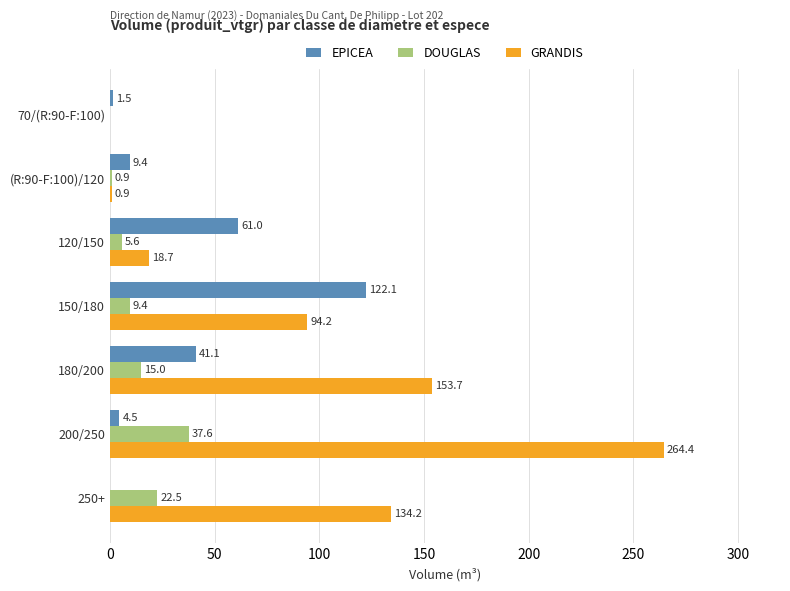

Which series changed the most between 120/150 and 200/250?

GRANDIS